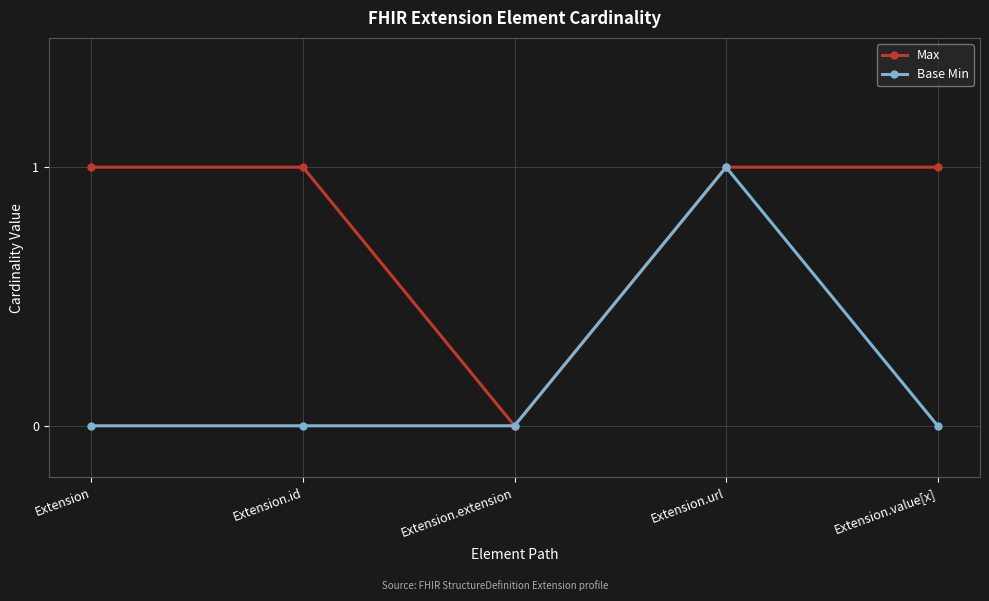

Reading right to left, what are all the values shown in this chart?

Max: Extension.value[x]=1	Extension.url=1	Extension.extension=0	Extension.id=1	Extension=1
Base Min: Extension.value[x]=0	Extension.url=1	Extension.extension=0	Extension.id=0	Extension=0